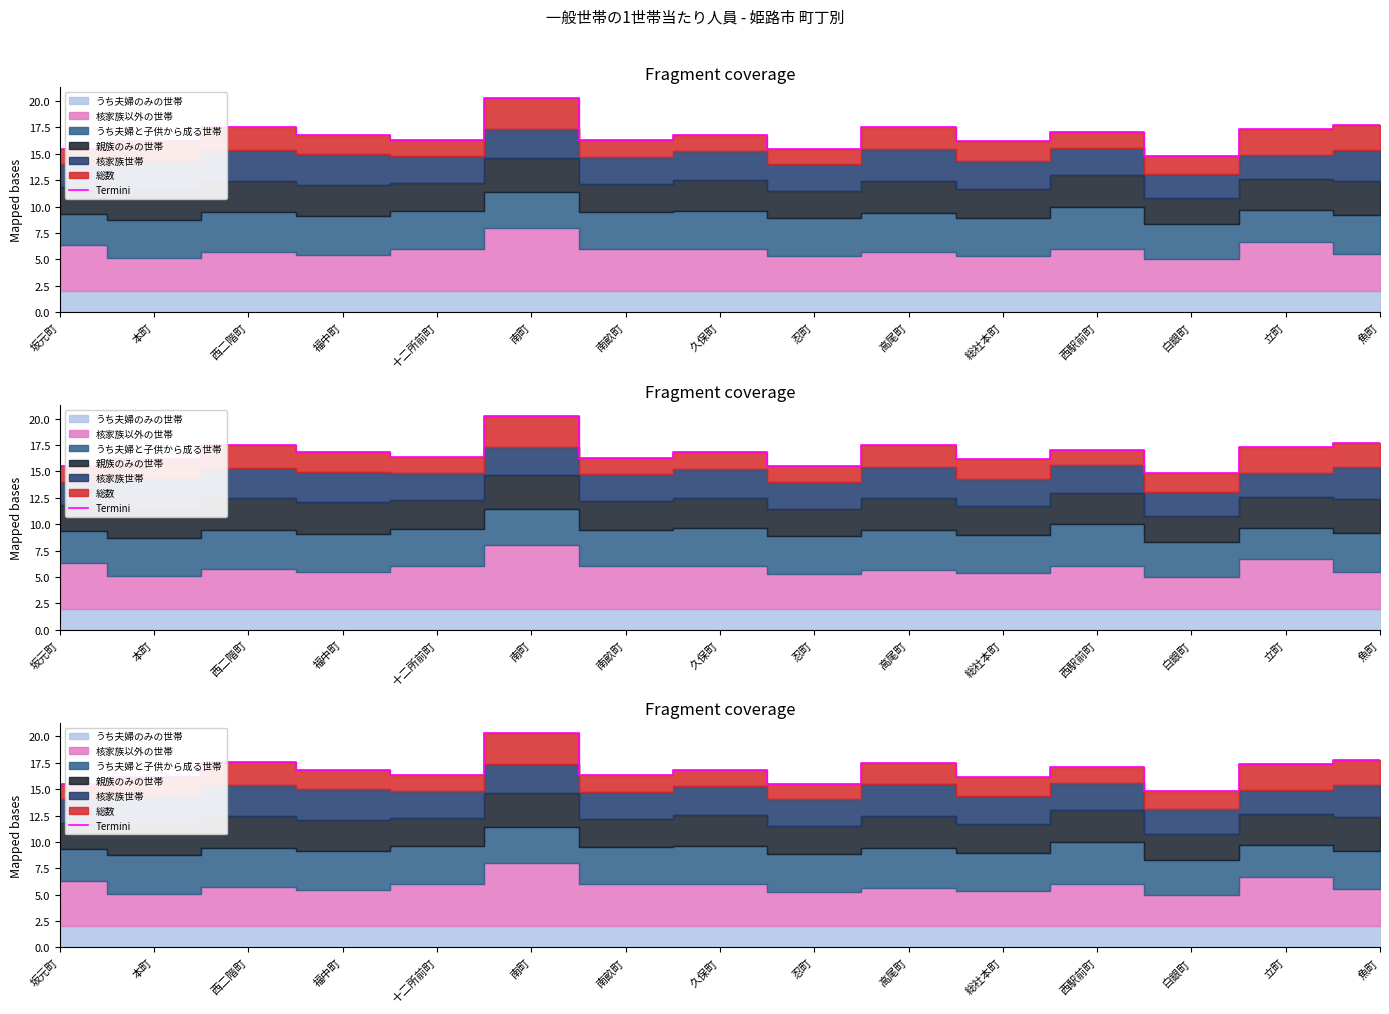

What is the value of the 12th point from the left?

17.1